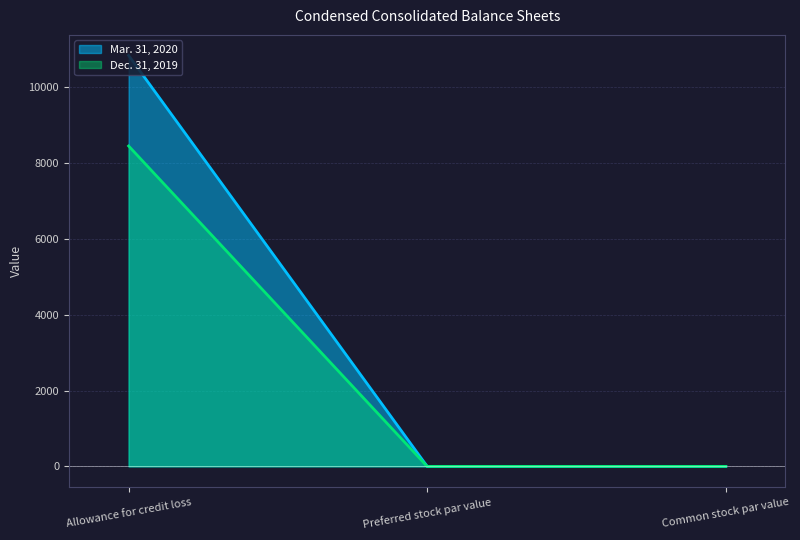

How many lines are shown in the chart?

2